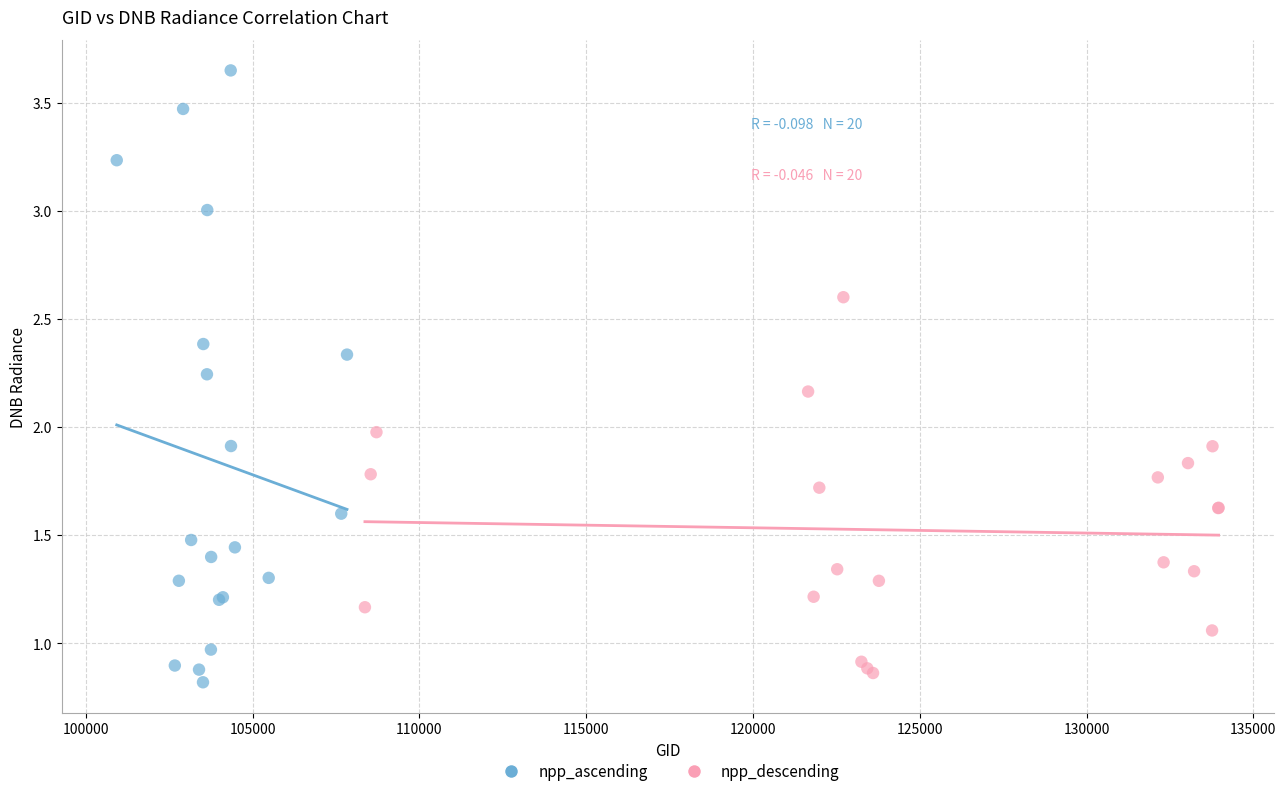

Which series has the widest spread of Y values?

npp_ascending